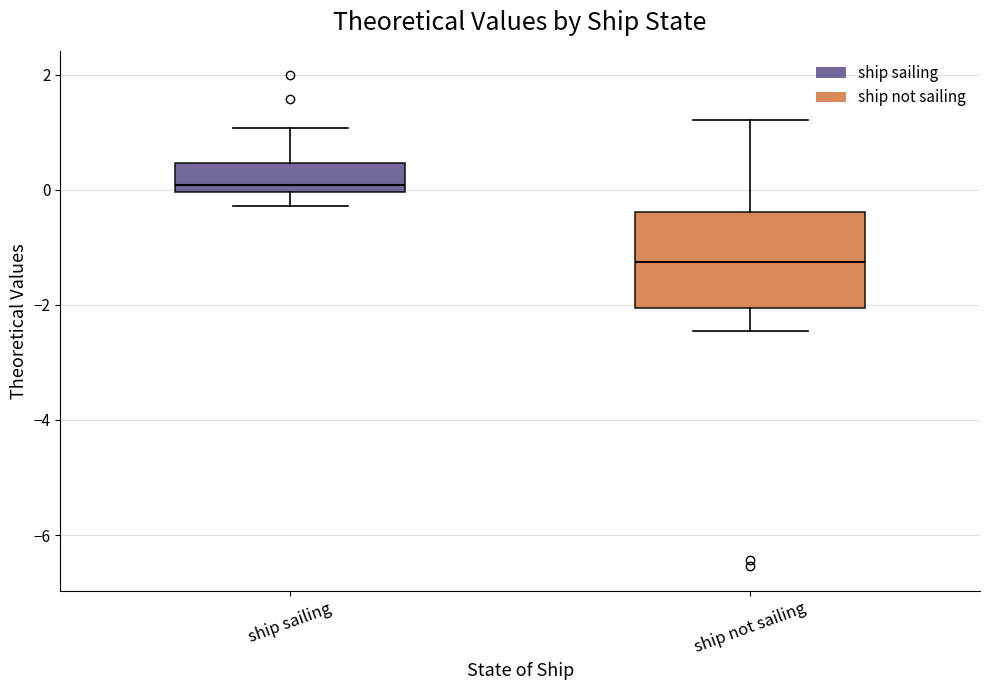

Reading left to right, transcribe this box plot: for each box, give where its median line is, the range the box spans, and where its two whiskers end, as read against the y-axis. The values are not printed on the chart, so give them approximately, as read against the axis.

ship sailing: median 0.0 (just above the box's lower edge), box 0.0 to 0.4, whiskers -0.2 to 1.0
ship not sailing: median -1.2, box -2.0 to -0.4, whiskers -2.4 to 1.2